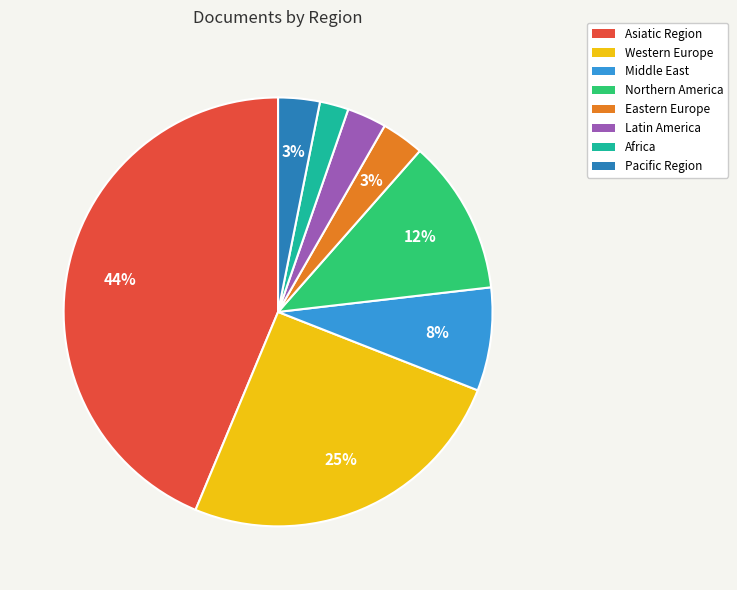

Is it true that Eastern Europe is 13% of the pie?

False